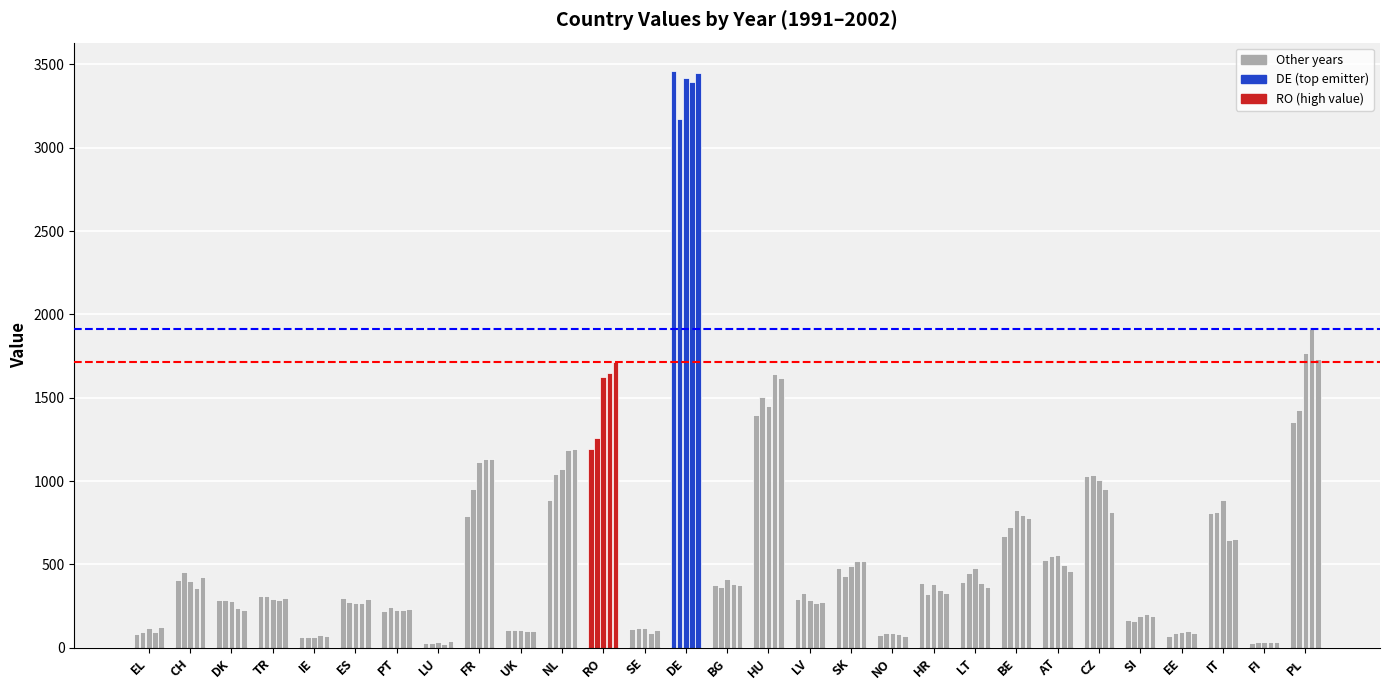

Which category has the lowest value in the 1991 series?

LU